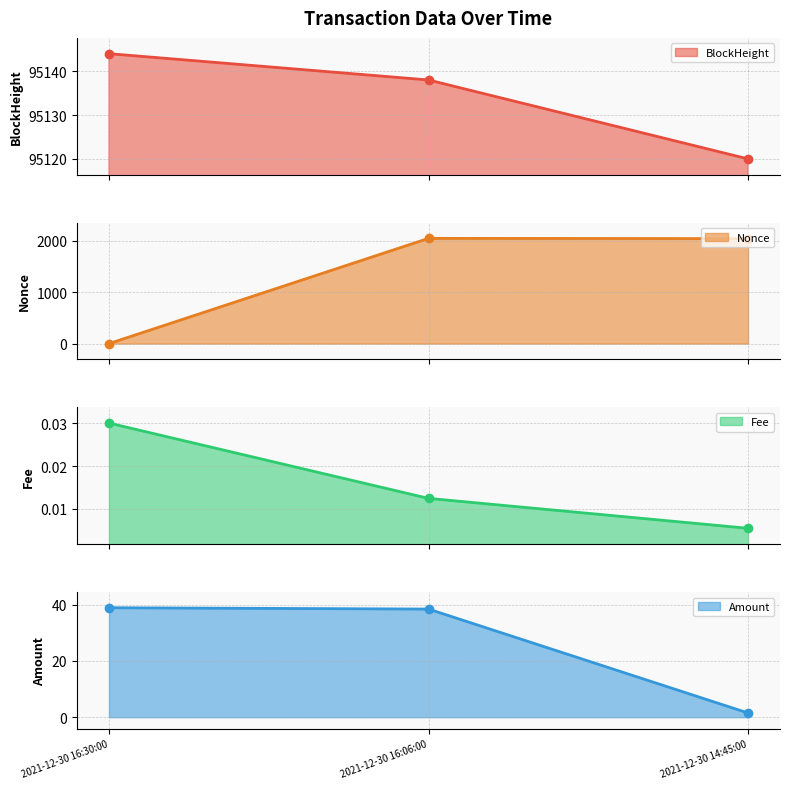

Reading left to right, transcribe all the data shown in this chart.

BlockHeight line: 2021-12-30 16:30:00=95144.0	2021-12-30 16:06:00=95138.0	2021-12-30 14:45:00=95120.0
Nonce line: 2021-12-30 16:30:00=0.0	2021-12-30 16:06:00=2042.0	2021-12-30 14:45:00=2037.0
Fee line: 2021-12-30 16:30:00=0.0	2021-12-30 16:06:00=0.0	2021-12-30 14:45:00=0.0
Amount line: 2021-12-30 16:30:00=38.9	2021-12-30 16:06:00=38.4	2021-12-30 14:45:00=1.5